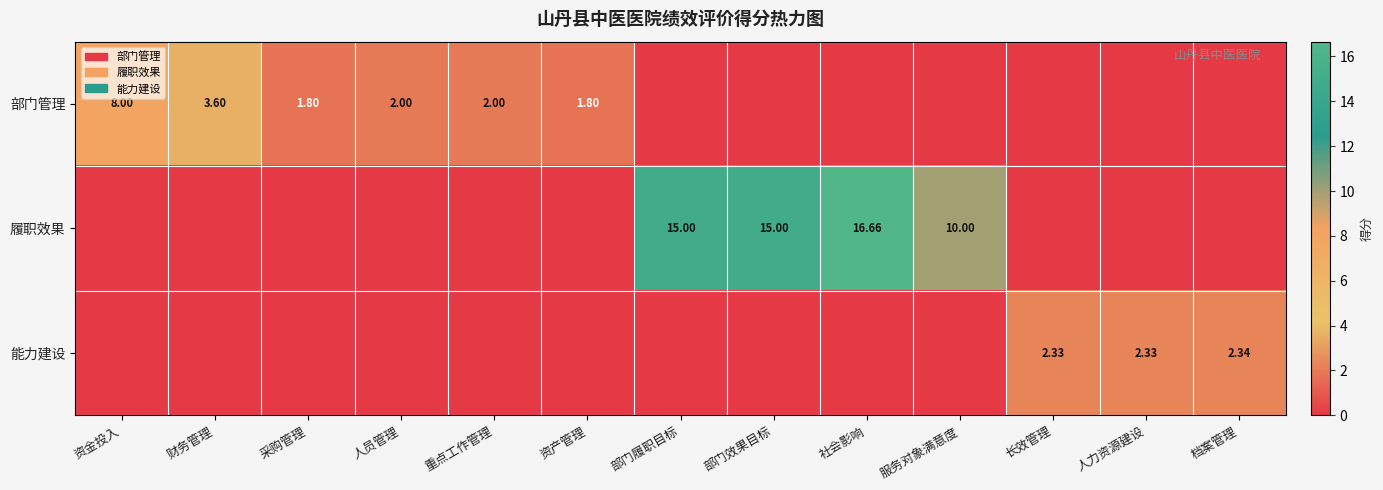

List the labels in order of 能力建设 value, smallest first.

资金投入, 财务管理, 采购管理, 人员管理, 重点工作管理, 资产管理, 部门履职目标, 部门效果目标, 社会影响, 服务对象满意度, 长效管理, 人力资源建设, 档案管理